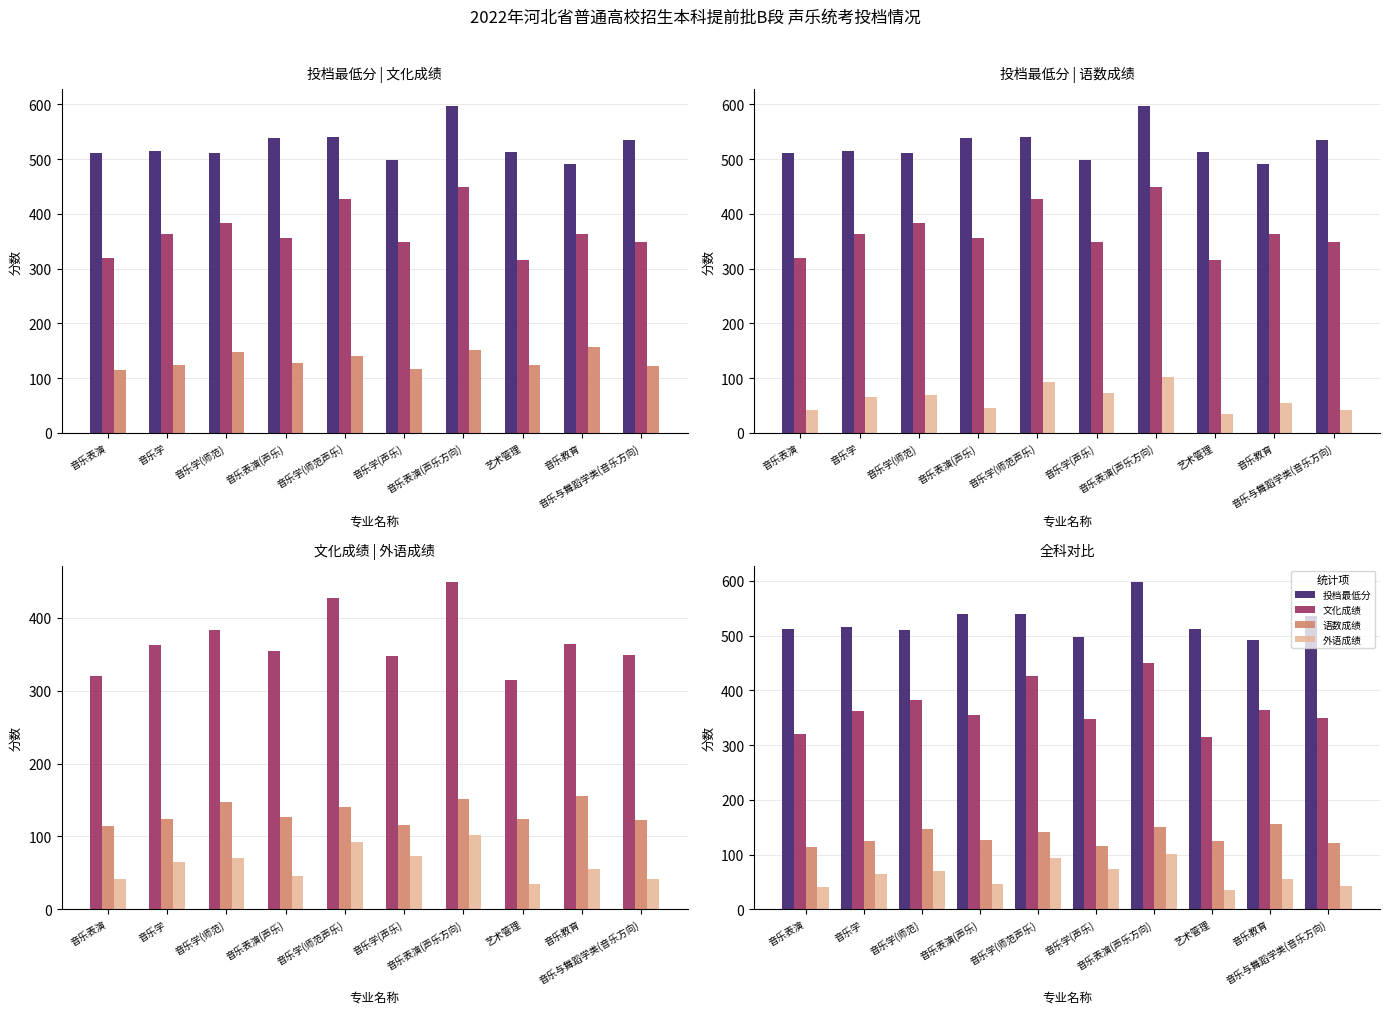

At which category is the sum across all series the highest?

音乐表演(声乐方向)